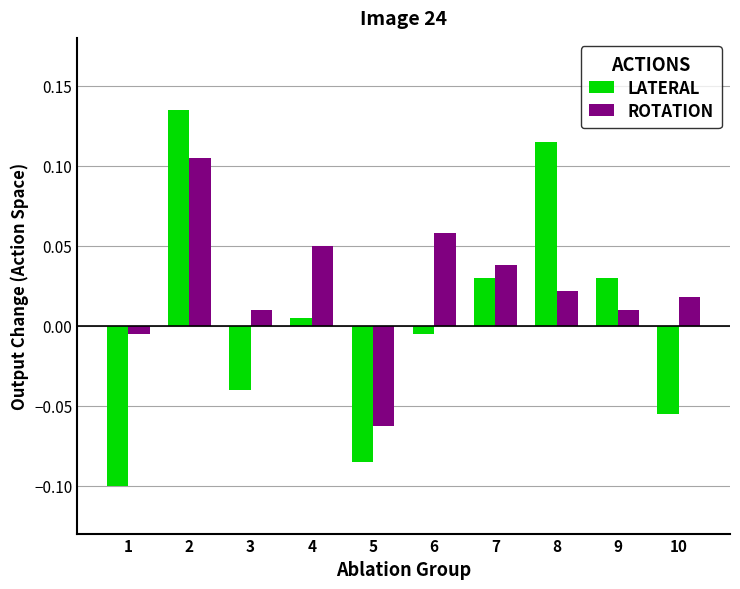

Which category has the lowest value in the ROTATION series?

5